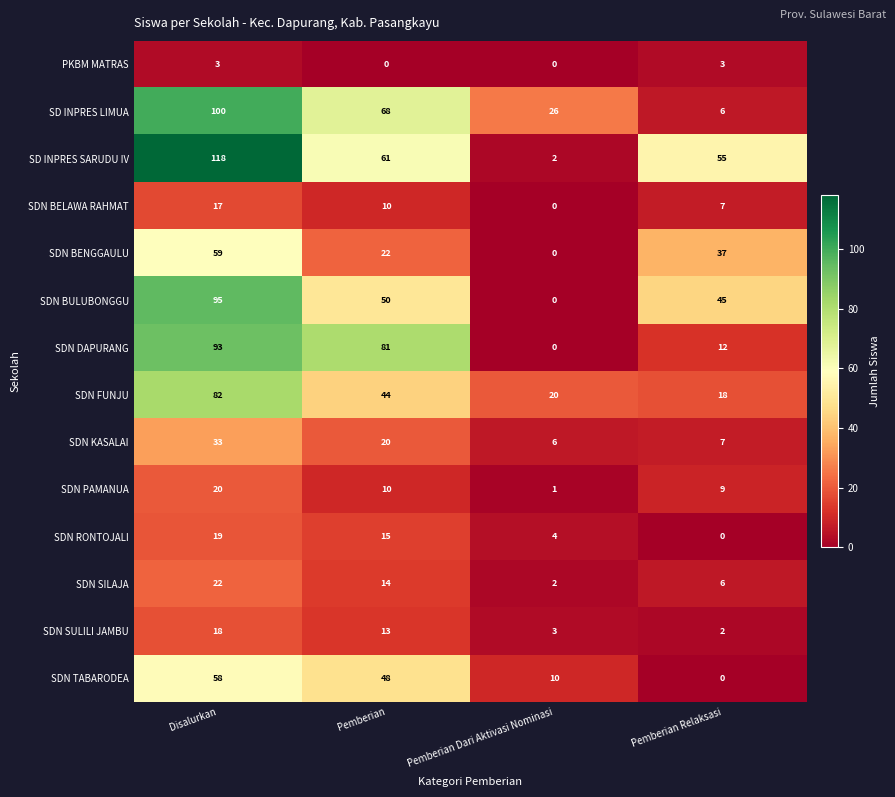

List the labels in order of SD INPRES SARUDU IV value, smallest first.

Pemberian Dari Aktivasi Nominasi, Pemberian Relaksasi, Pemberian, Disalurkan